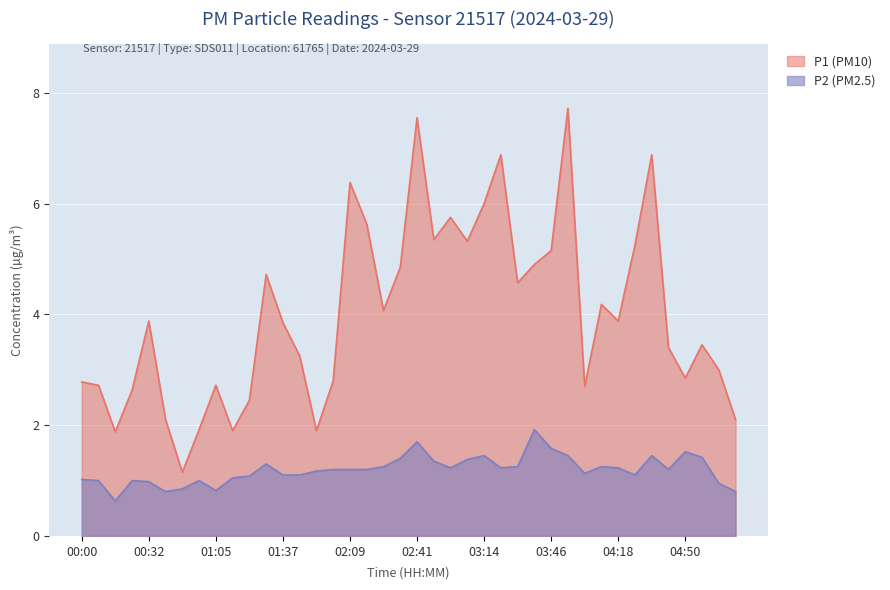

How many values in the P1 series exceed 3?

24